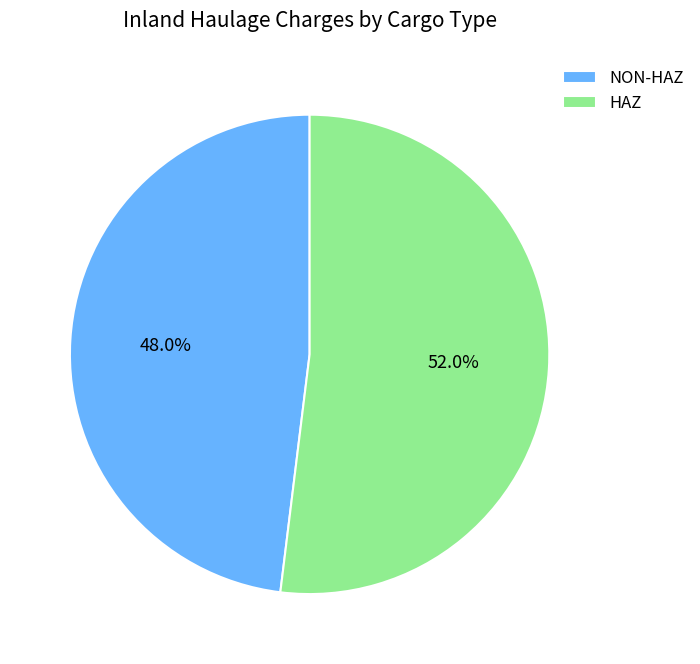

What portion of the pie excludes HAZ?

48.0%